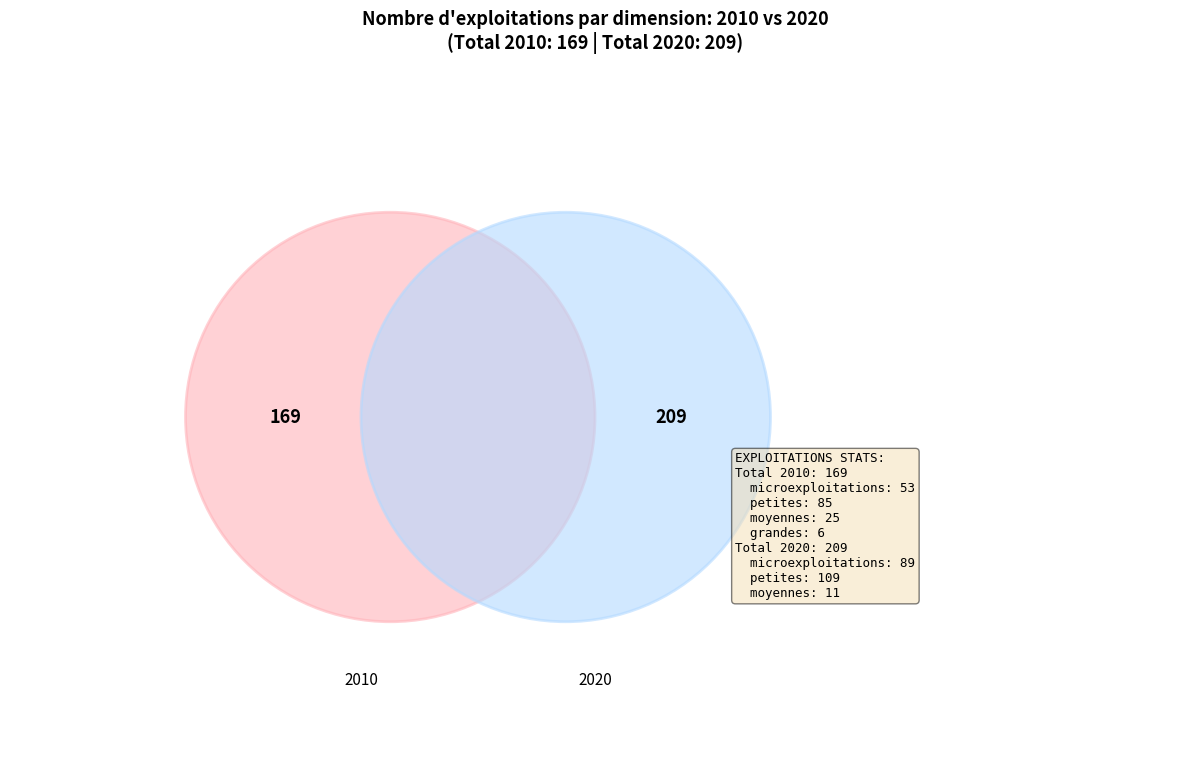

Count the number of slices in the pie.

7